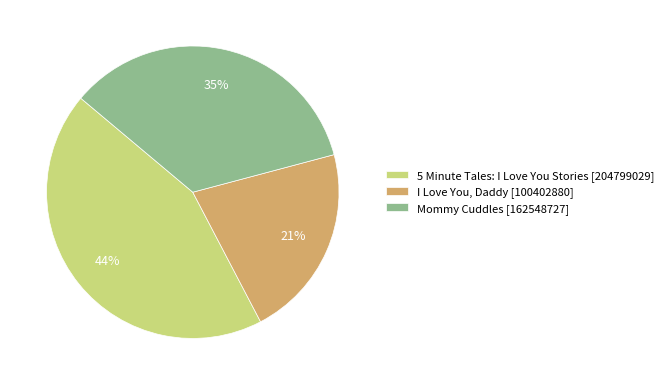

Is it true that 5 Minute Tales: I Love You Stories is 38% of the pie?

False